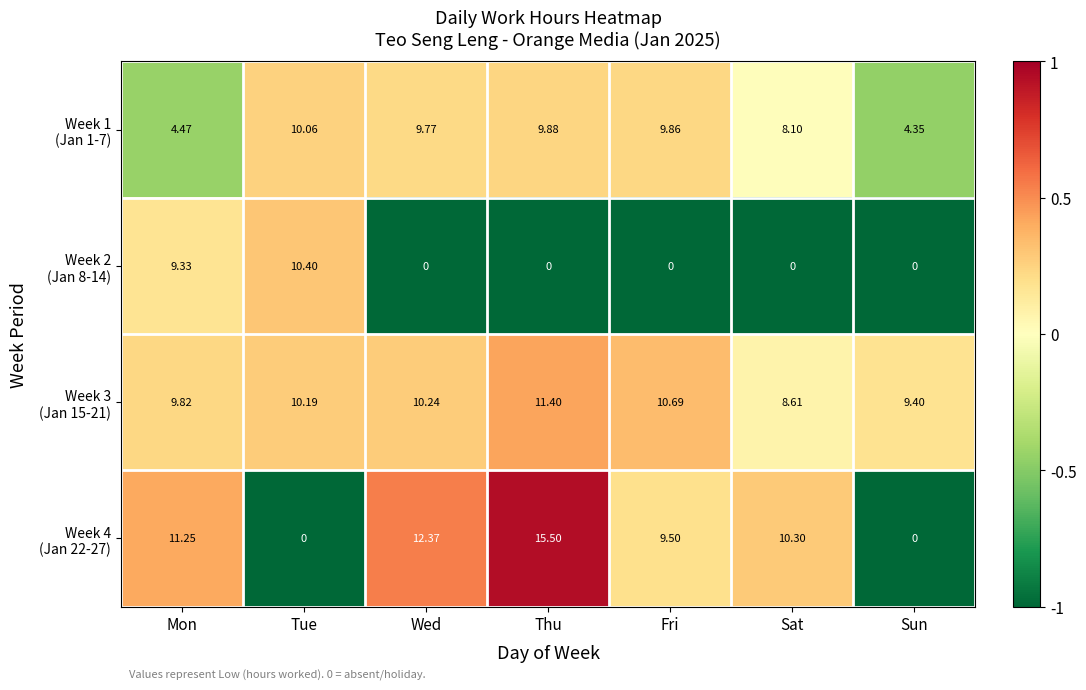

At which category is the sum across all series the highest?

Thu